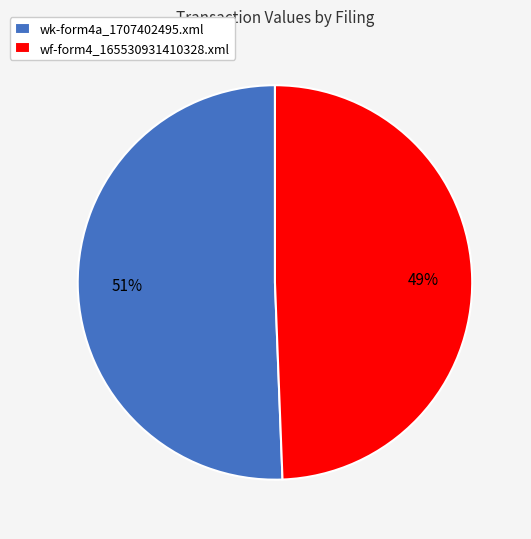

Does any single category account for the majority?

Yes